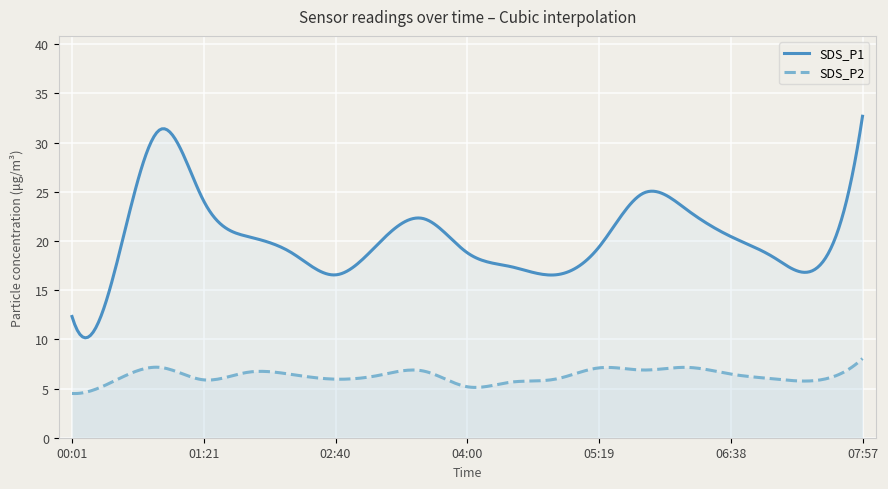

Reading left to right, transcribe all the data shown in this chart.

SDS_P1: 00:01=12.3	00:27=17.4	00:54=31.3	01:21=24.1	01:47=20.4	02:14=18.8	02:40=16.6	03:07=19.8	03:33=22.3	04:00=18.8	04:26=17.4	04:52=16.6	05:19=19.4	05:45=24.8	06:12=23.2	06:38=20.4	07:05=18.3	07:31=17.4	07:57=32.7
SDS_P2: 00:01=4.5	00:27=5.8	00:54=7.2	01:21=5.9	01:47=6.7	02:14=6.4	02:40=6.0	03:07=6.3	03:33=6.8	04:00=5.2	04:26=5.7	04:52=6.0	05:19=7.1	05:45=6.9	06:12=7.2	06:38=6.5	07:05=6.0	07:31=5.8	07:57=8.1